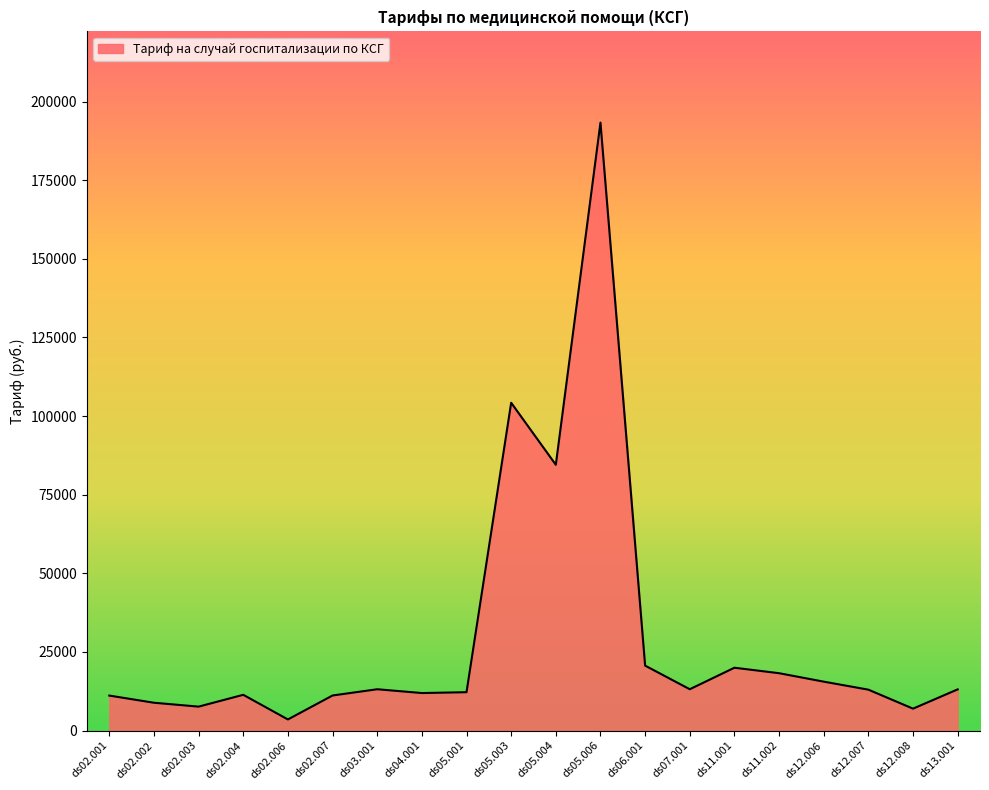

What is the greatest value displayed?

193322.7